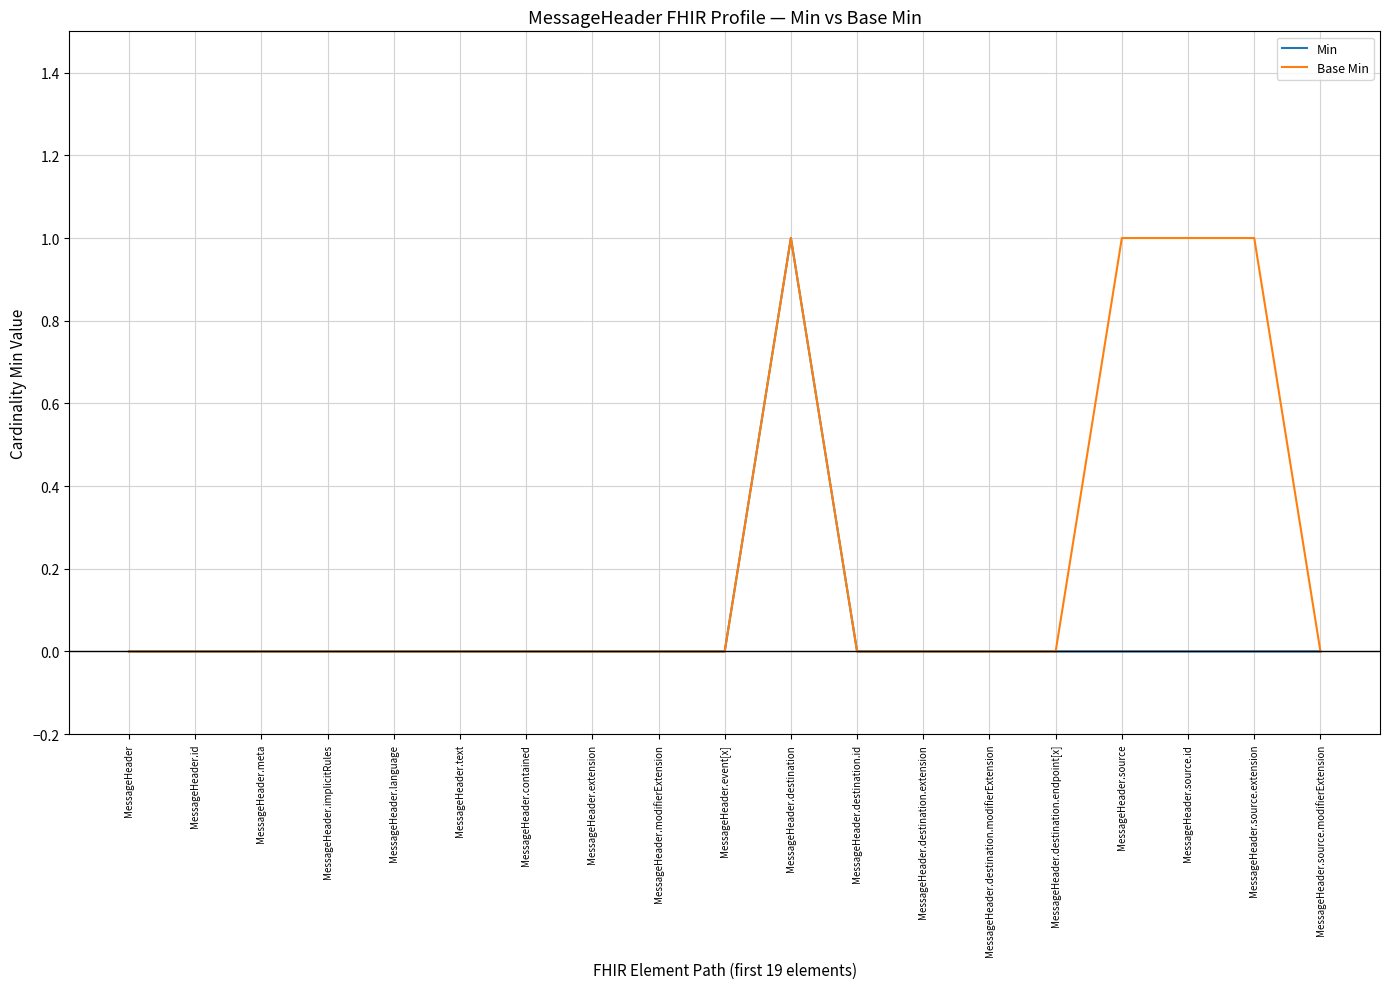

Does the chart display data point markers on the line(s)?

No